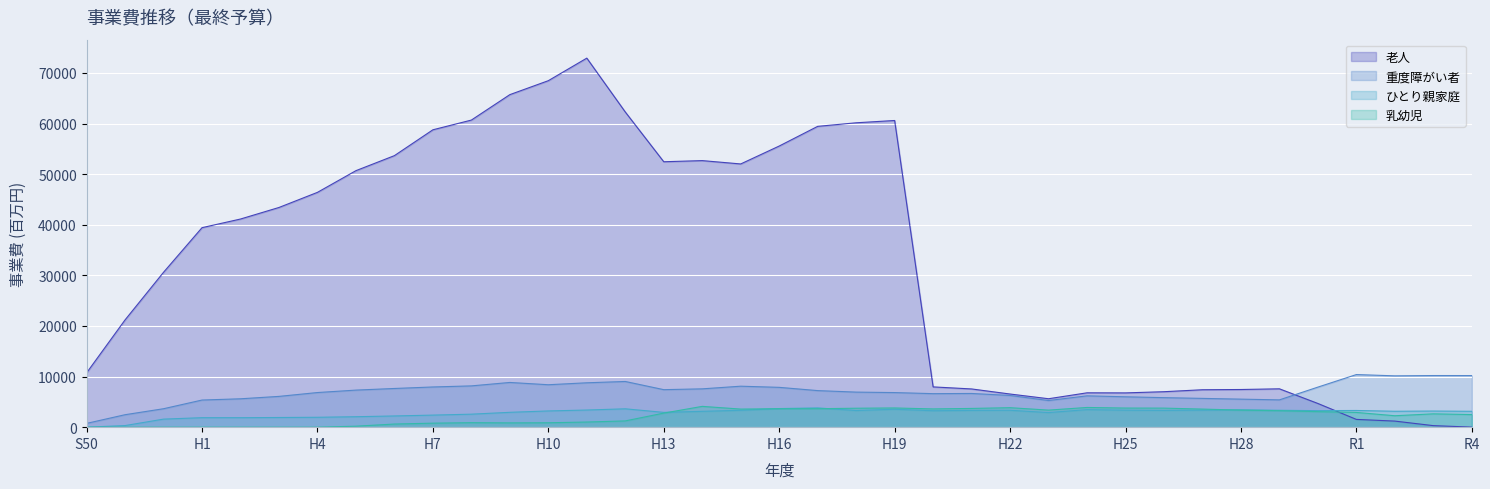

Reading left to right, extract all data points from this chart.

老人: S50=10729	55=21199	60=30608	H1=39420	H2=41129	H3=43412	H4=46399	H5=50686	H6=53654	H7=58761	H8=60681	H9=65709	H10=68465	H11=72924	H12=62278	H13=52447	H14=52672	H15=52013	H16=55551	H17=59440	H18=60145	H19=60598	H20=7957	H21=7553	H22=6548	H23=5618	H24=6789	H25=6773	H26=7008	H27=7396	H28=7442	H29=7579	H30=4682	R1=1535	R2=1200	R3=303	R4=10
重度障がい者: S50=745	55=2462	60=3644	H1=5360	H2=5607	H3=6082	H4=6842	H5=7324	H6=7645	H7=7943	H8=8157	H9=8835	H10=8384	H11=8769	H12=9029	H13=7412	H14=7572	H15=8096	H16=7868	H17=7225	H18=6927	H19=6835	H20=6622	H21=6659	H22=6266	H23=5264	H24=6190	H25=6000	H26=5833	H27=5686	H28=5538	H29=5393	H30=7915	R1=10395	R2=10142	R3=10202	R4=10197
ひとり親家庭: S50=0	55=316	60=1591	H1=1876	H2=1873	H3=1912	H4=1954	H5=2066	H6=2216	H7=2385	H8=2568	H9=2935	H10=3207	H11=3387	H12=3629	H13=2923	H14=3131	H15=3335	H16=3676	H17=3807	H18=3290	H19=3545	H20=3247	H21=3315	H22=3340	H23=2886	H24=3469	H25=3359	H26=3312	H27=3363	H28=3427	H29=3338	H30=3265	R1=3298	R2=3144	R3=3186	R4=3137
乳幼児: S50=0	55=0	60=0	H1=0	H2=0	H3=0	H4=0	H5=192	H6=619	H7=791	H8=888	H9=848	H10=871	H11=1015	H12=1237	H13=2777	H14=4109	H15=3574	H16=3647	H17=3650	H18=3742	H19=3795	H20=3606	H21=3702	H22=3849	H23=3370	H24=3894	H25=3776	H26=3763	H27=3574	H28=3366	H29=3255	H30=3067	R1=2913	R2=2258	R3=2631	R4=2487